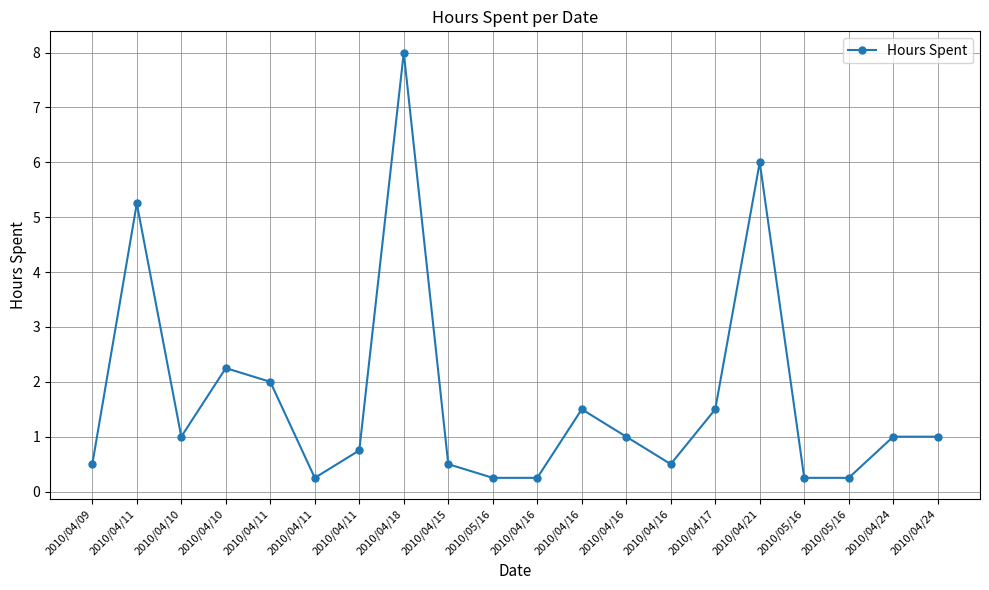

Count the number of data series in this chart.

1